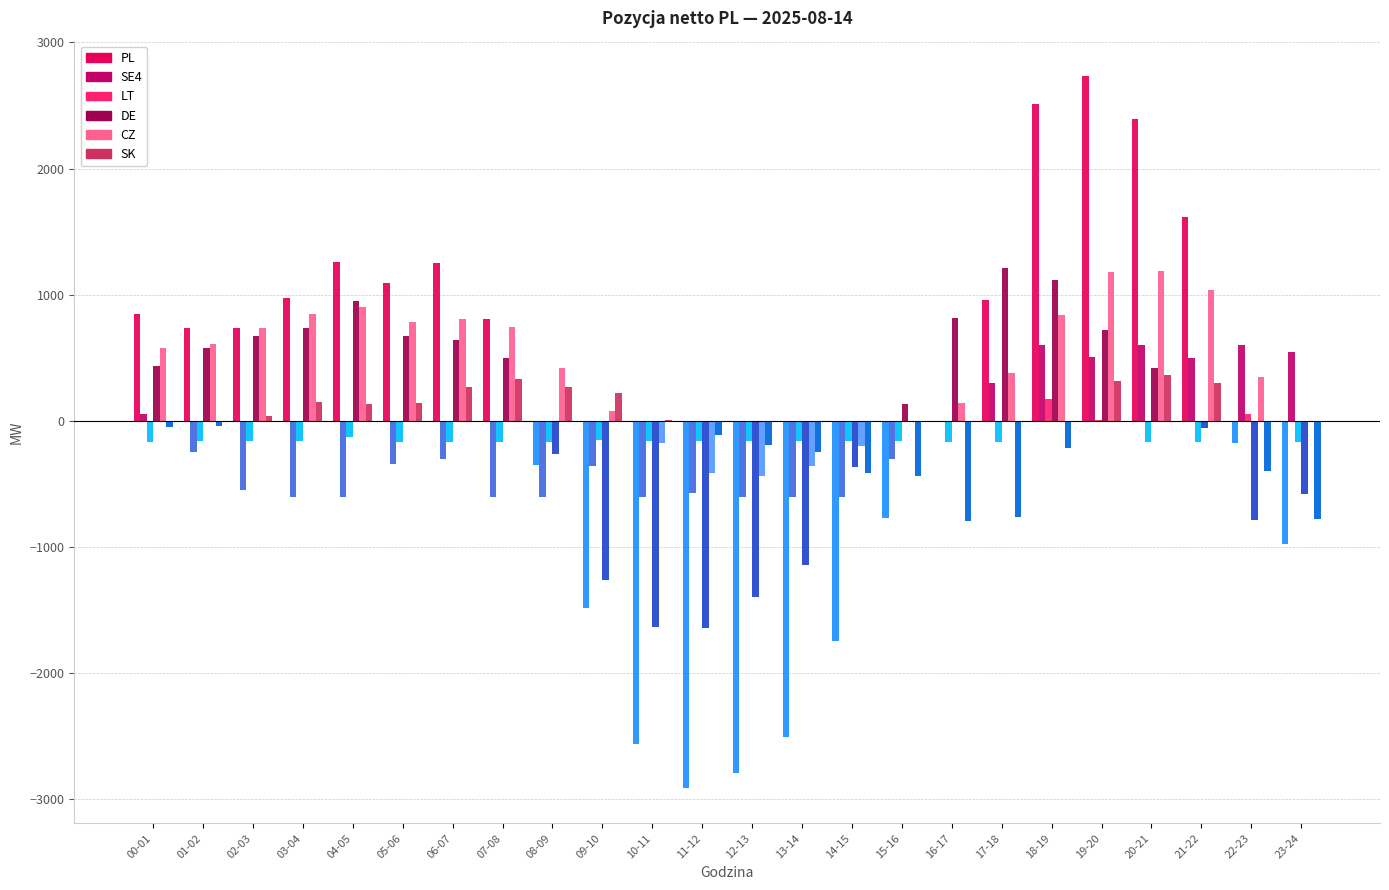

Rank the series by their maximum value, from highest to lowest.

PL, DE, CZ, SE4, SK, LT